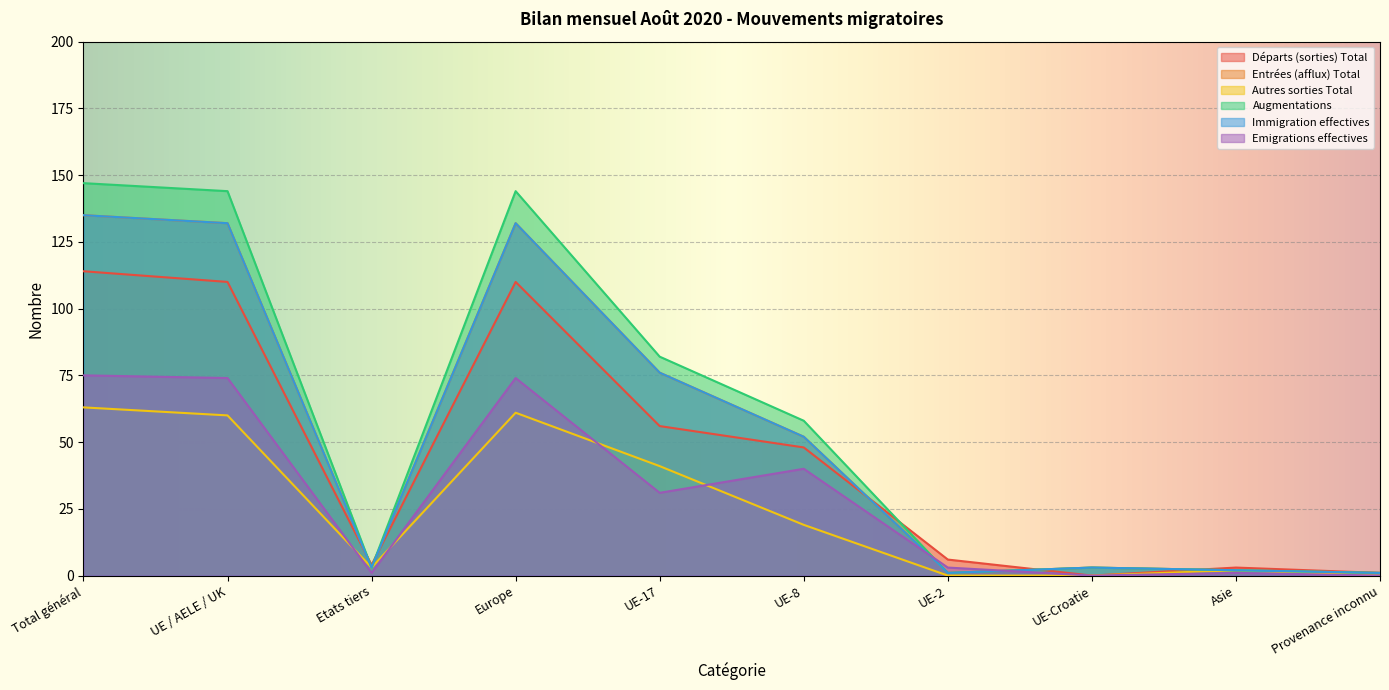

Which series has the widest spread of values?

Augmentations